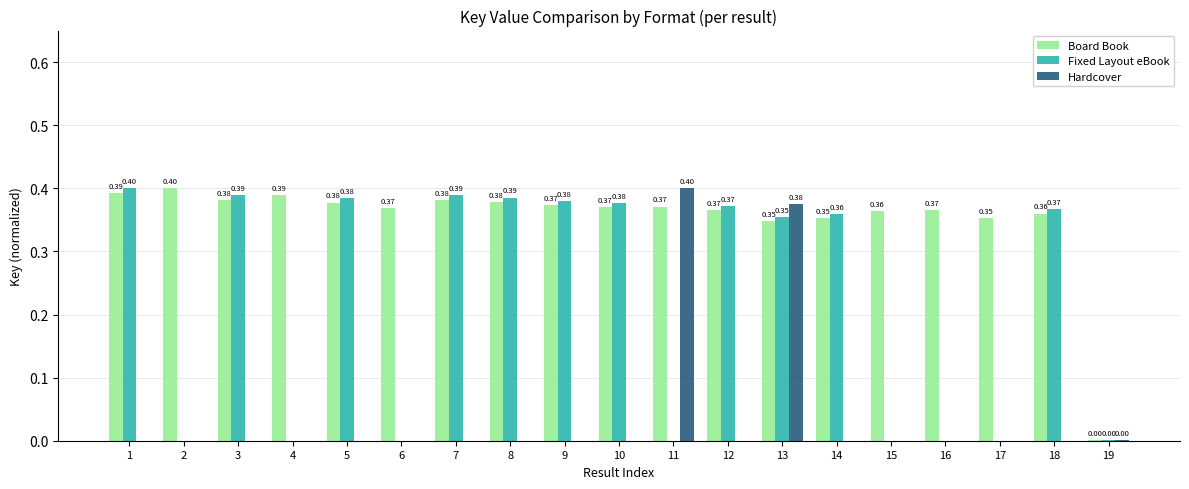

Between 8 and 16, which series saw the biggest shift?

Fixed Layout eBook